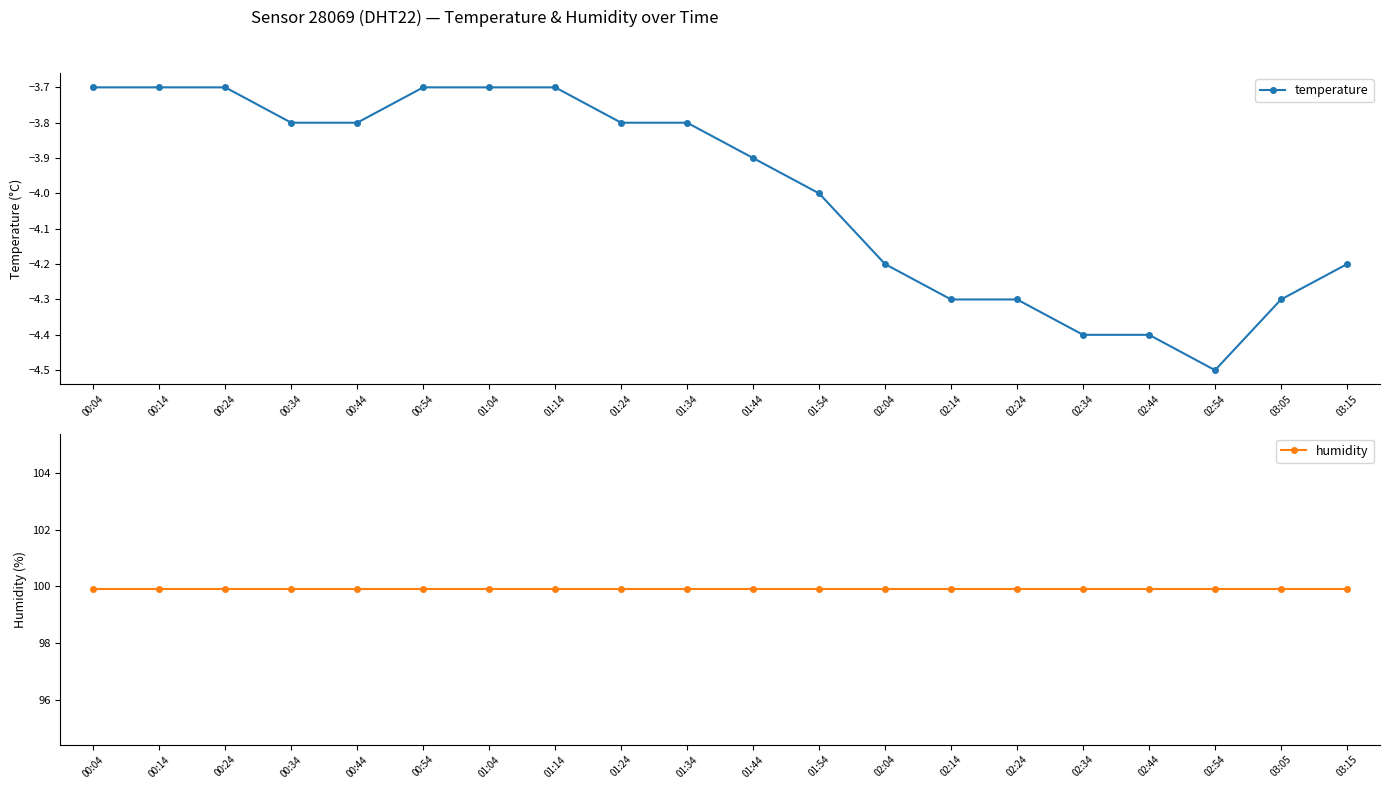

What is the sum of the humidity values at 02:04 and 02:34?

199.8